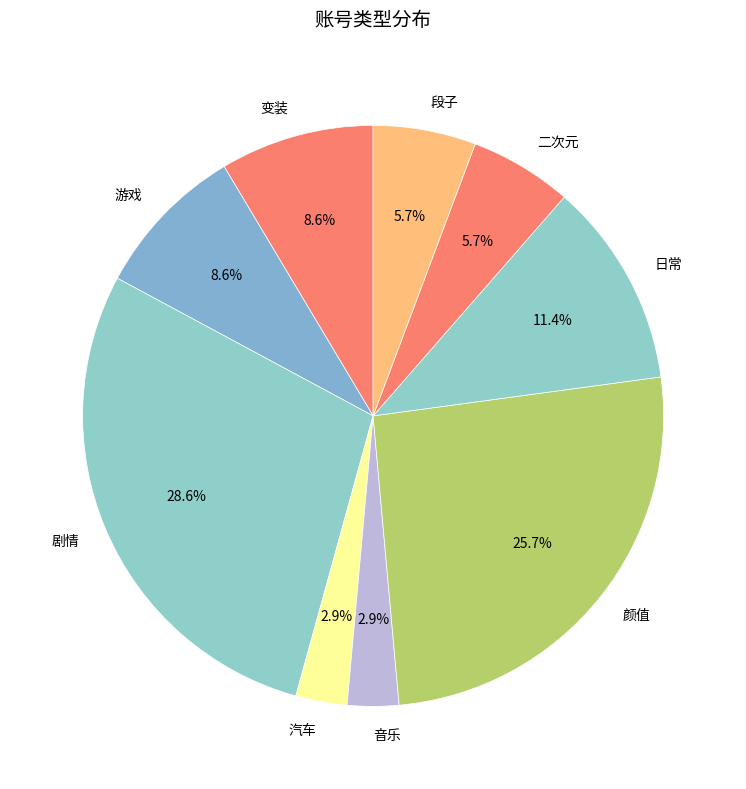

Combined, do 二次元 and 剧情 account for over 50%?

No